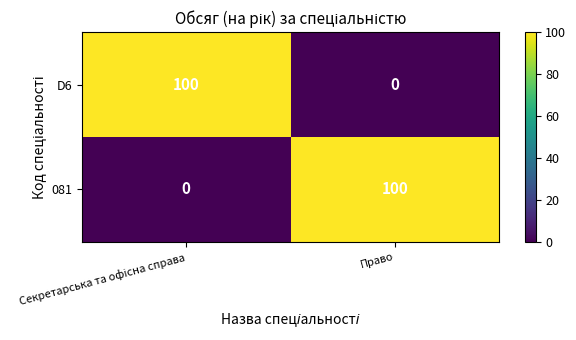

What is the sum of all D6 values?

100